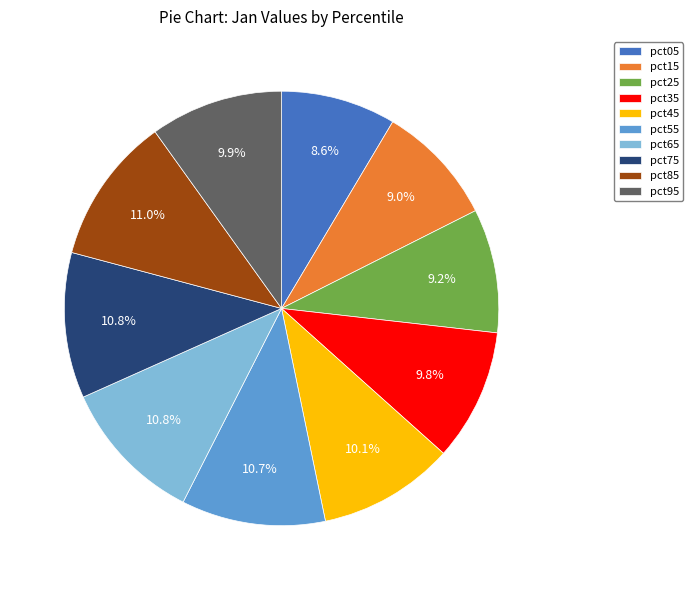

Does any single category account for the majority?

No